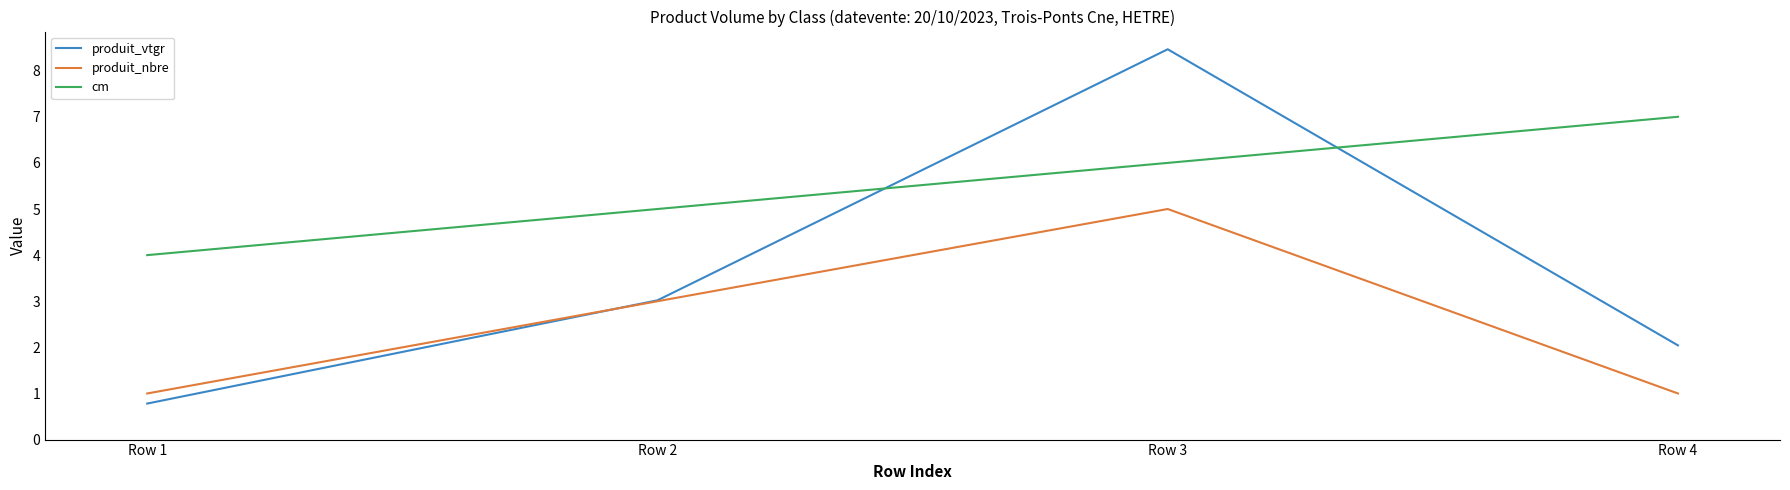

True or false: produit_vtgr has more than 2 points higher than both neighbors.

False